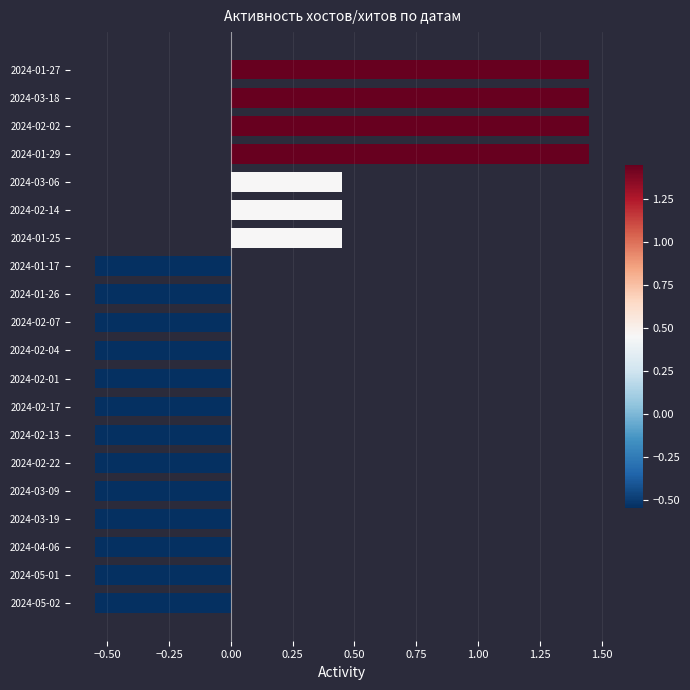

Which has a higher value, 2024-05-01 or 2024-01-29?

2024-01-29